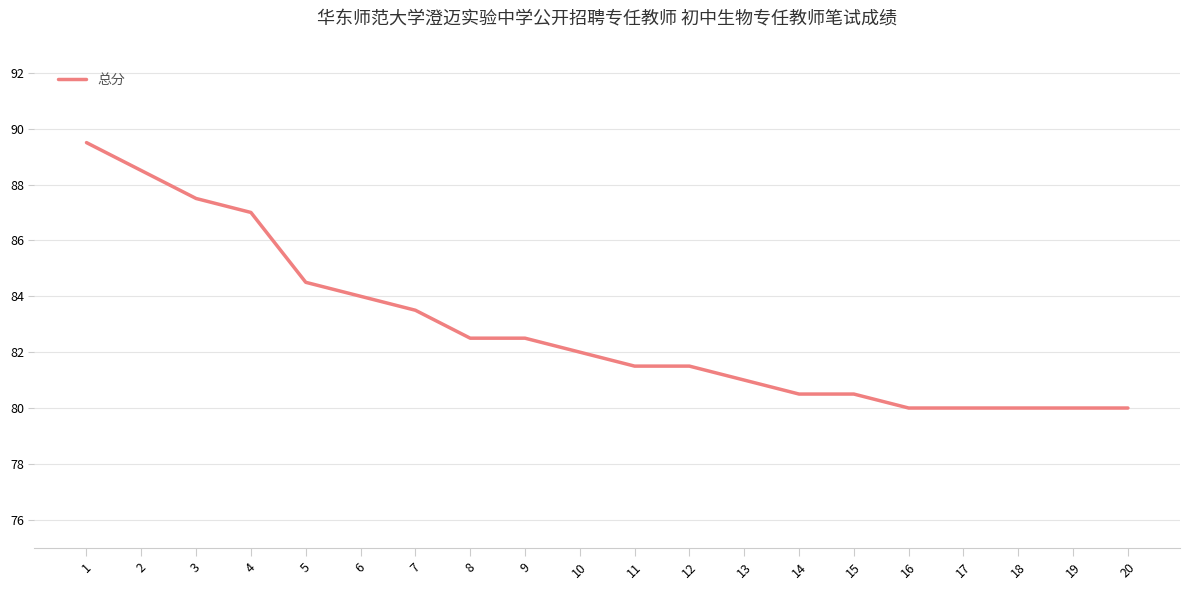

The value at 15 is 120.4. True or false?

False